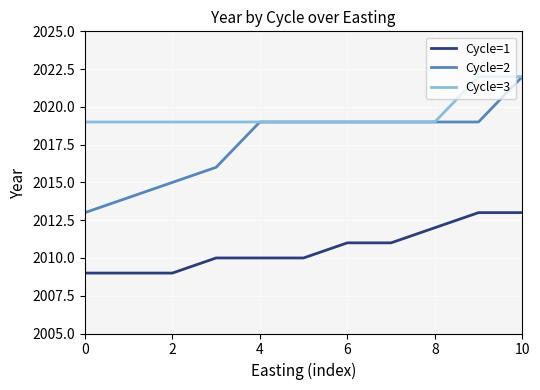

What is the highest value of the Cycle=3 series?

2022